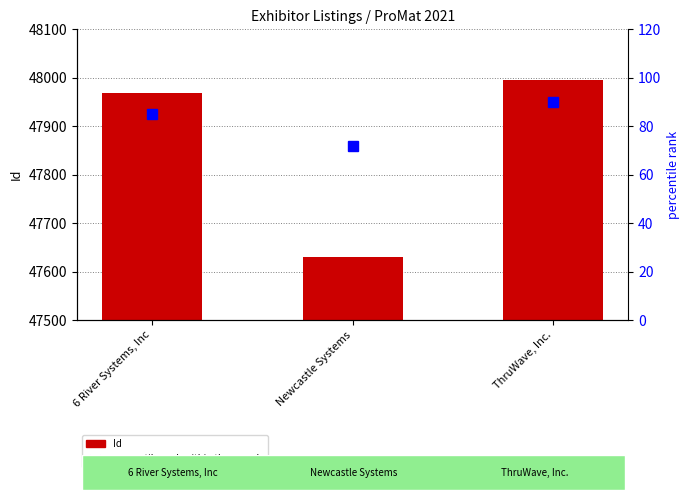

What is the difference between the Id values at Newcastle Systems and ThruWave, Inc.?

365